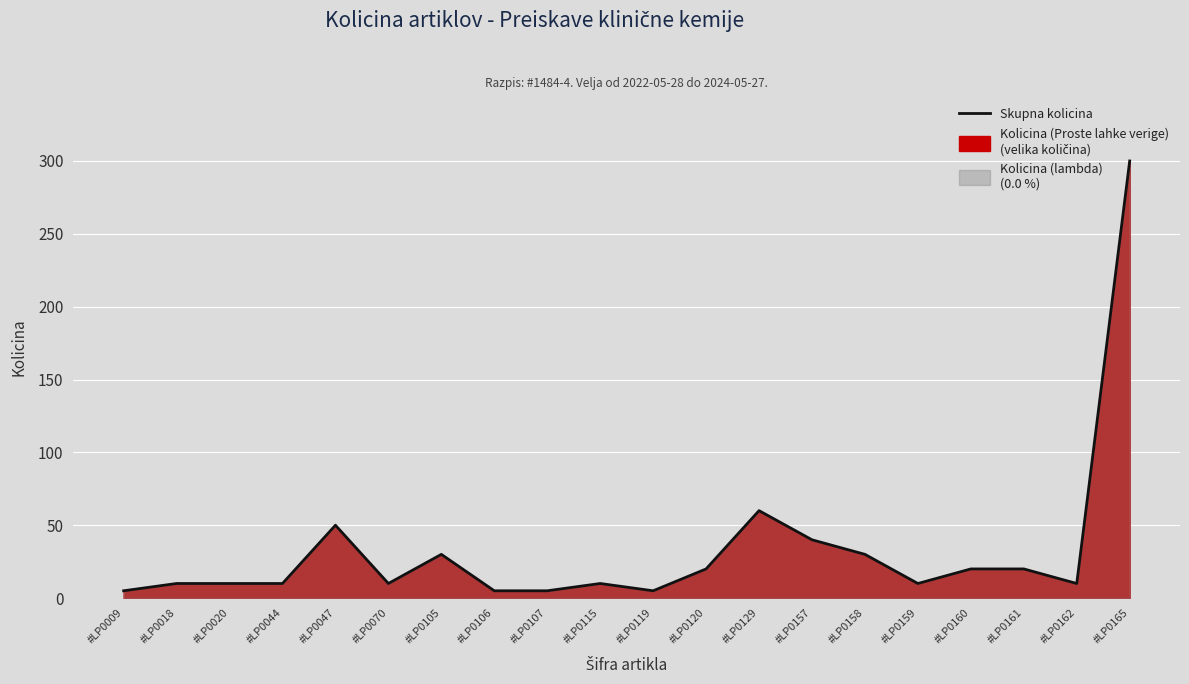

How many lines are shown in the chart?

1